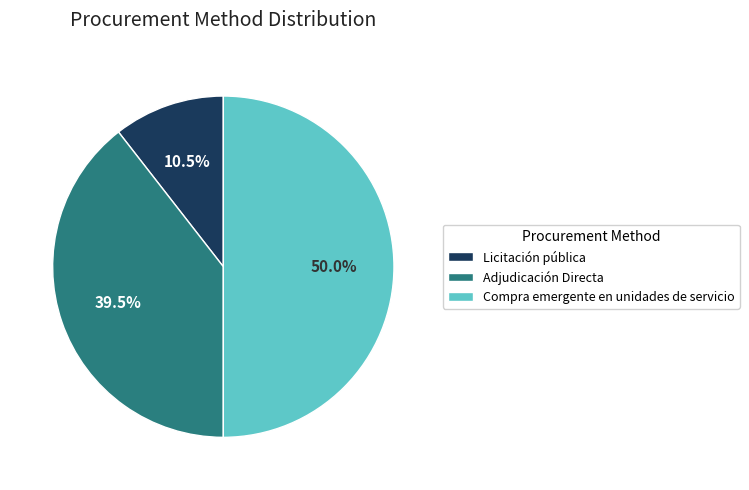

Combined, what portion of the pie is Adjudicación Directa and Licitación pública?

50.0%